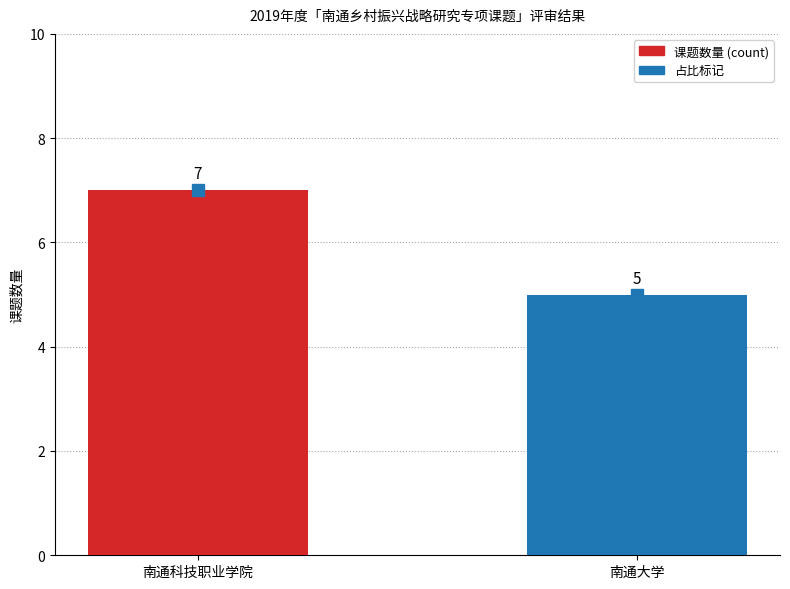

Approximately how many times larger is the value at 南通大学 compared to 南通科技职业学院?

0.7